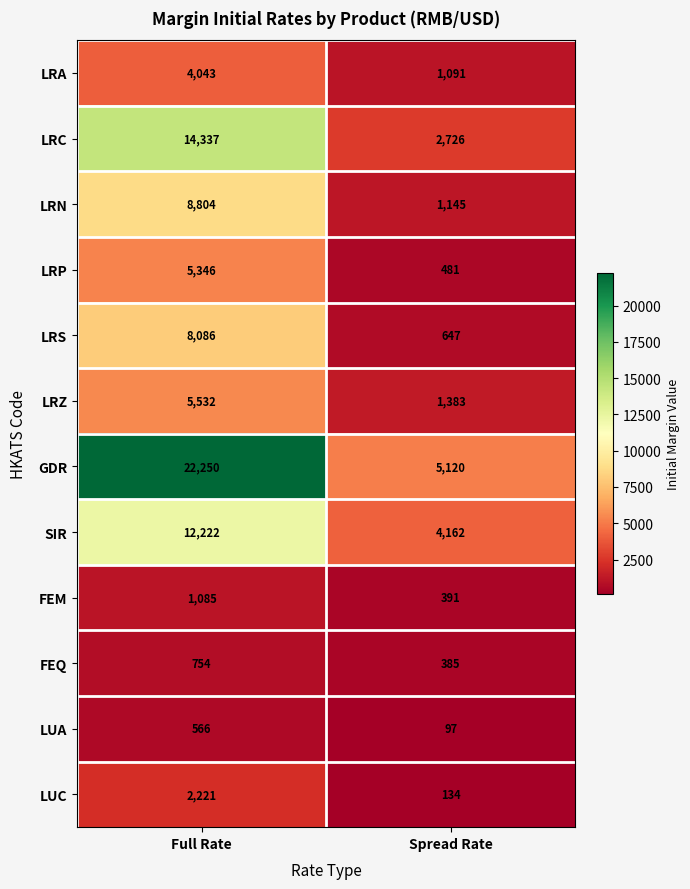

What is the sum of the LRC values at Full Rate and Spread Rate?

17063